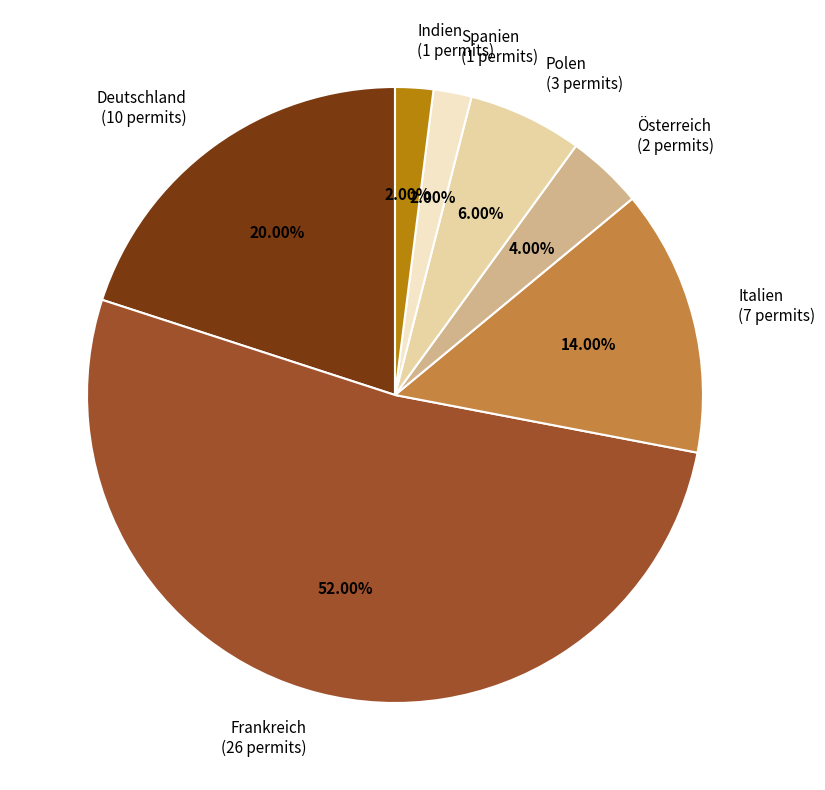

Which slice is the largest?

Frankreich